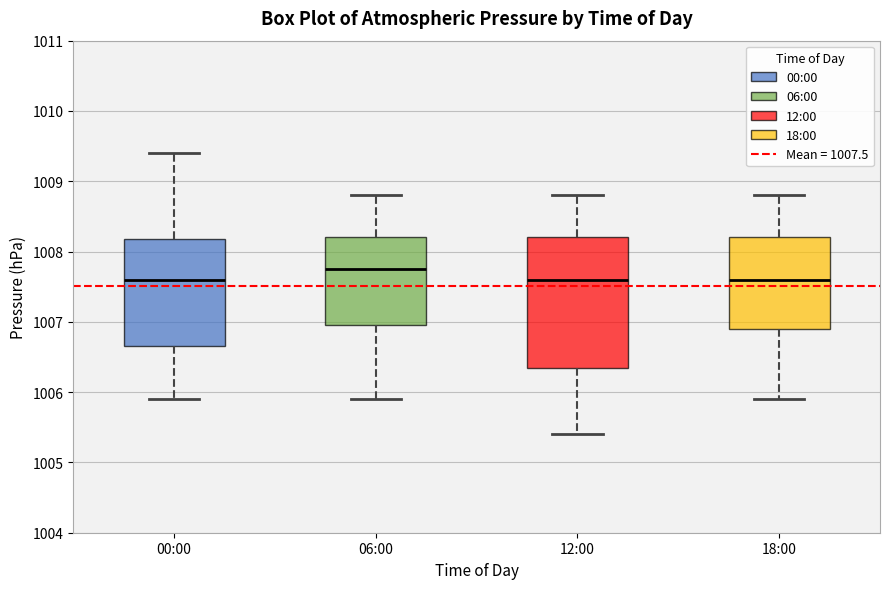

Reading left to right, read every box against the y-axis: the position of its median line, the range the box covers, and the ends of its whiskers. The values are not printed on the chart, so give them approximately, as read against the axis.

00:00: median 1007.6, box 1006.7 to 1008.2, whiskers 1005.9 to 1009.4
06:00: median 1007.8, box 1007.0 to 1008.2, whiskers 1005.9 to 1008.8
12:00: median 1007.6, box 1006.4 to 1008.2, whiskers 1005.4 to 1008.8
18:00: median 1007.6, box 1006.9 to 1008.2, whiskers 1005.9 to 1008.8